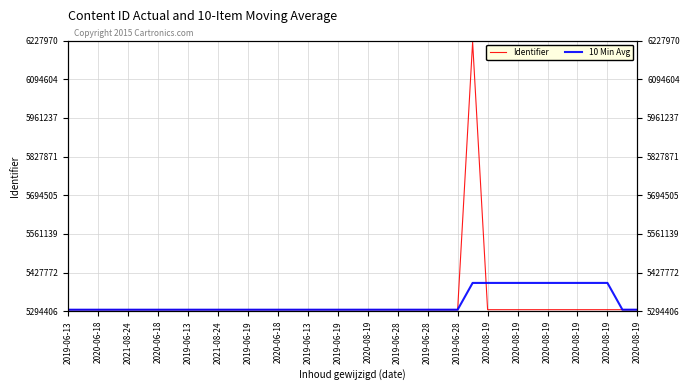

List the series in order of their overall mean, lowest first.

10 Min Avg, Identifier